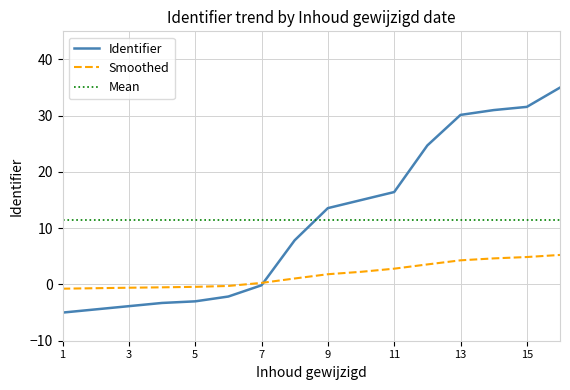

True or false: Smoothed and Mean cross at least once.

False